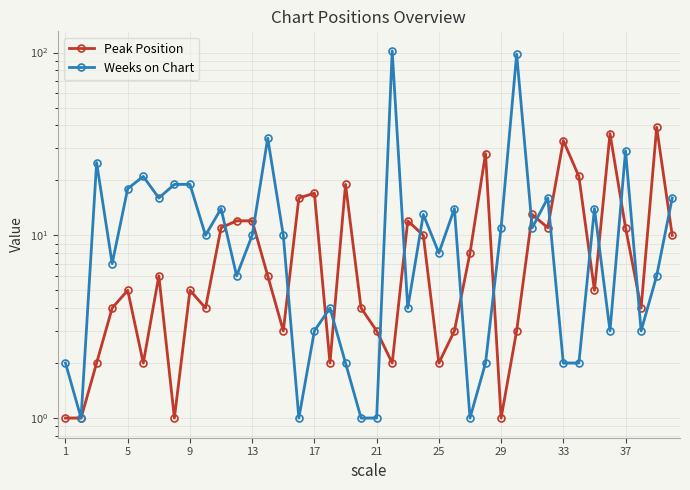

Reading left to right, extract all data points from this chart.

Peak Position: 1	1	2	4	5	2	6	1	5	4	11	12	12	6	3	16	17	2	19	4	3	2	12	10	2	3	8	28	1	3	13	11	33	21	5	36	11	4	39	10
Weeks on Chart: 2	1	25	7	18	21	16	19	19	10	14	6	10	34	10	1	3	4	2	1	1	102	4	13	8	14	1	2	11	98	11	16	2	2	14	3	29	3	6	16